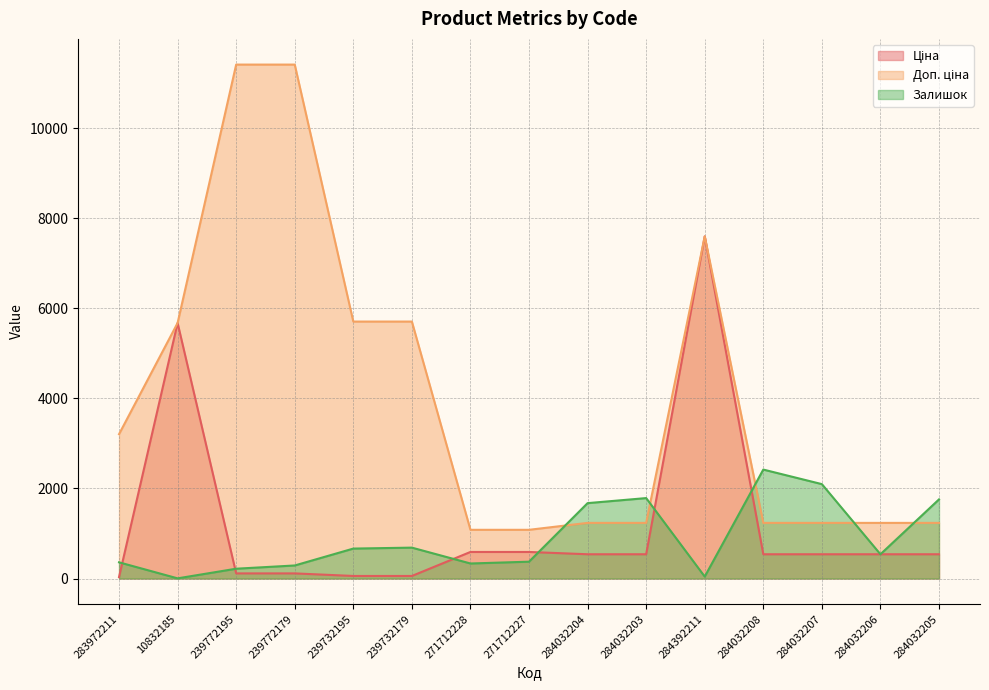

What are all the series names shown in the legend?

Ціна, Доп. ціна, Залишок